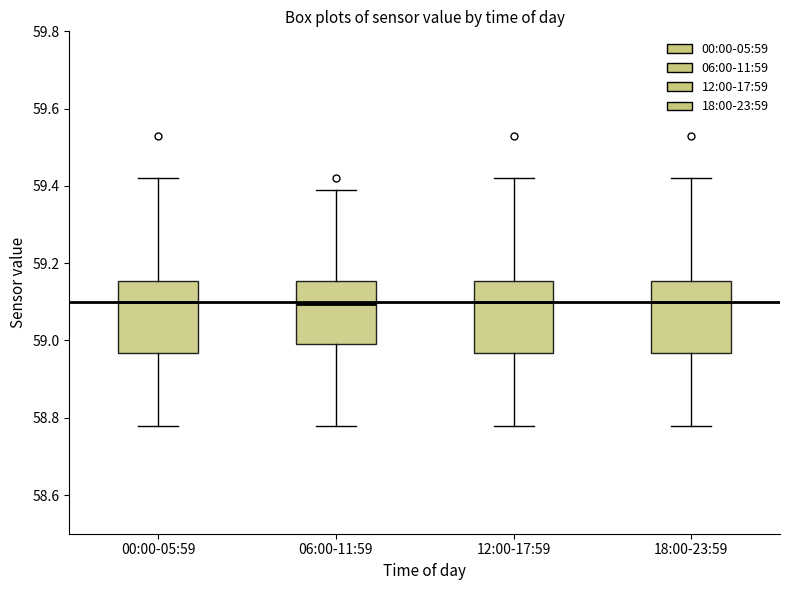

Where does the median line of the box for 00:00-05:59 sit on the y-axis? The values are not printed on the chart, so give them approximately, as read against the axis.

59.10